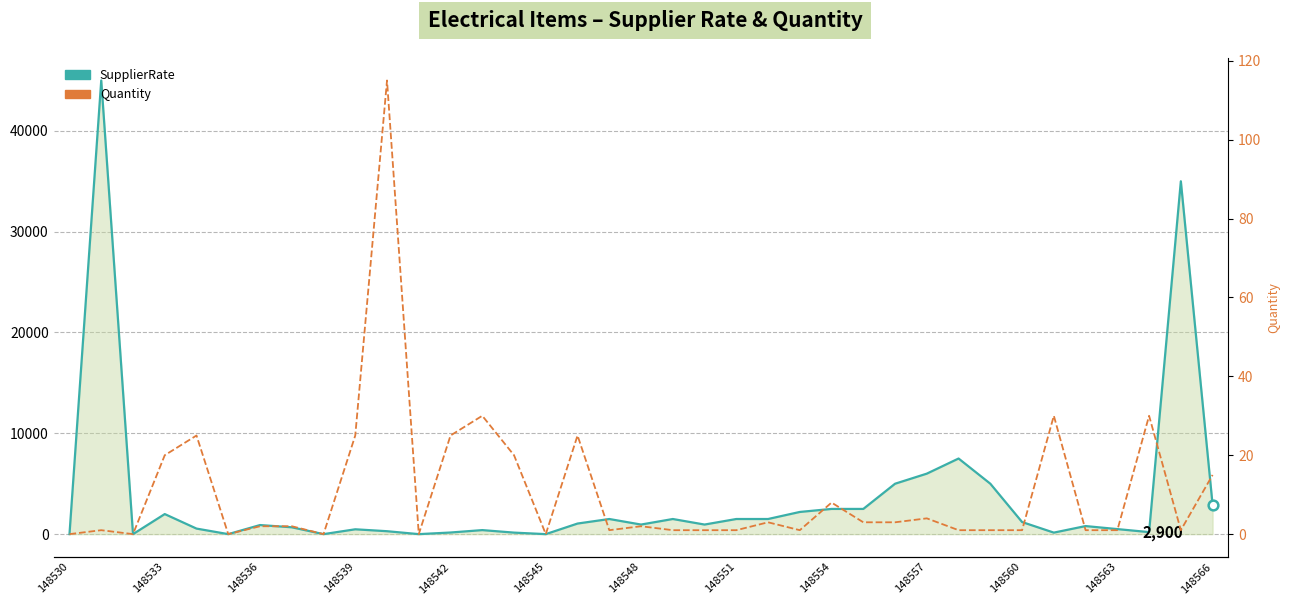

What is the sum of all SupplierRate values?

131000